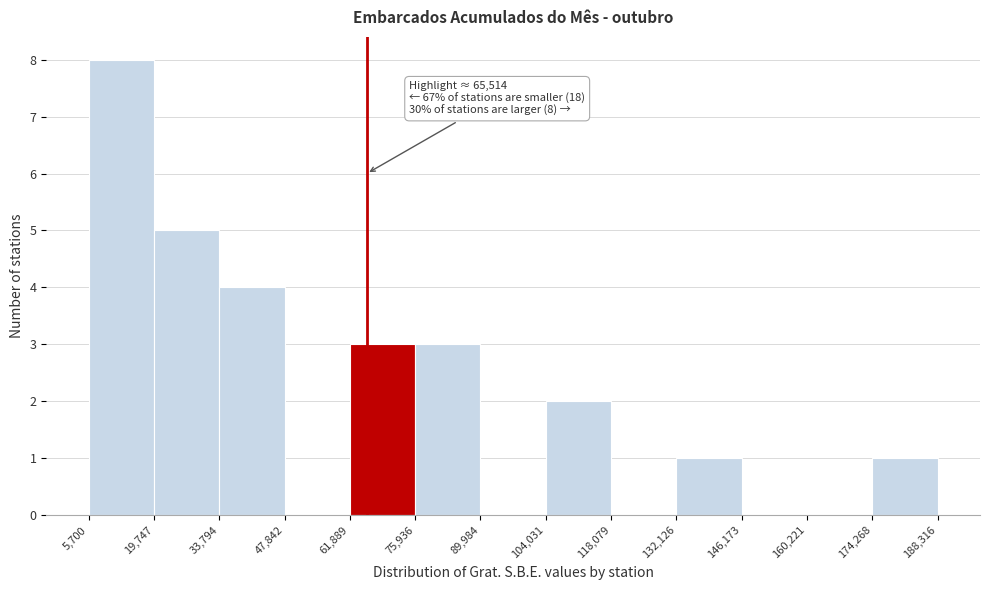

Which range on the x-axis has the tallest bar?

5,700 to 19,747